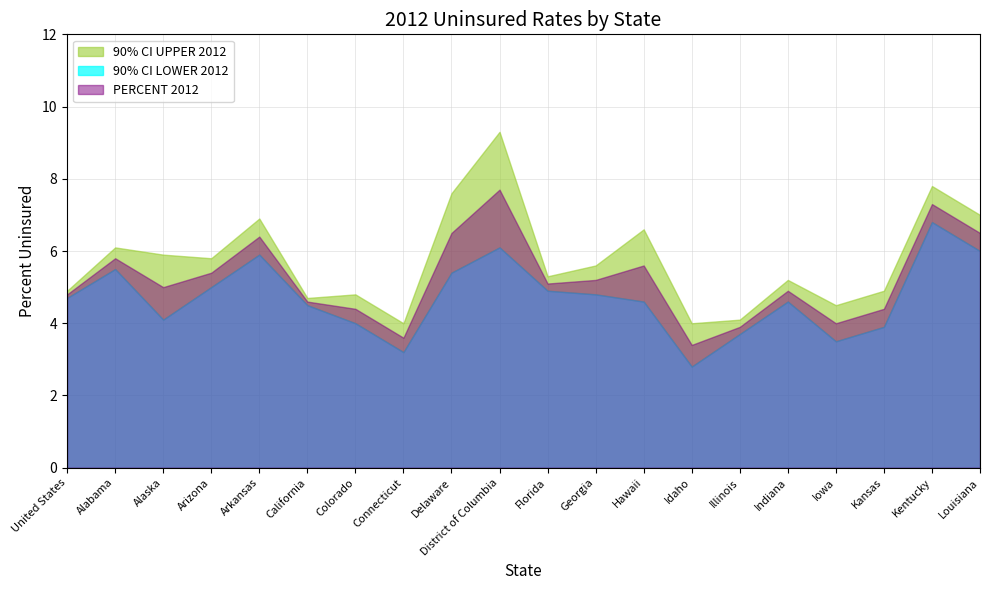

Which series has the widest spread of values?

90% CI UPPER 2012